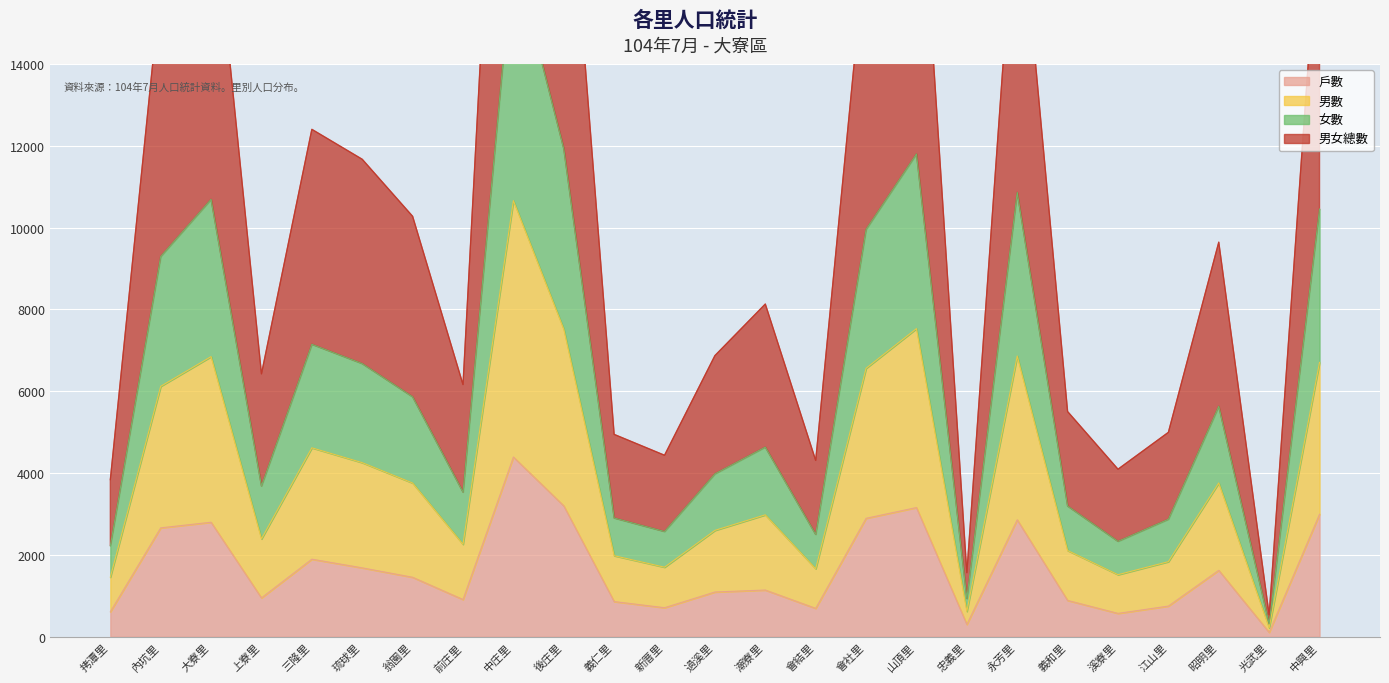

True or false: 男女總數 and 女數 cross at least once.

False